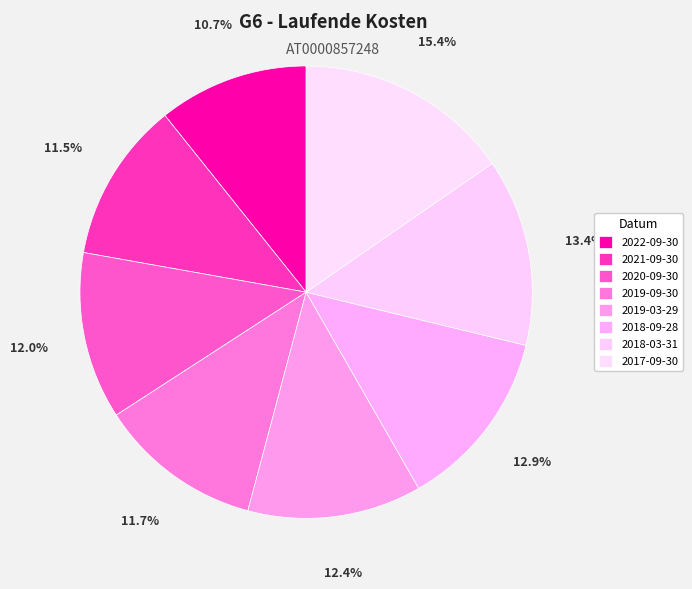

To the nearest percent, what is the average slice percentage?

13%